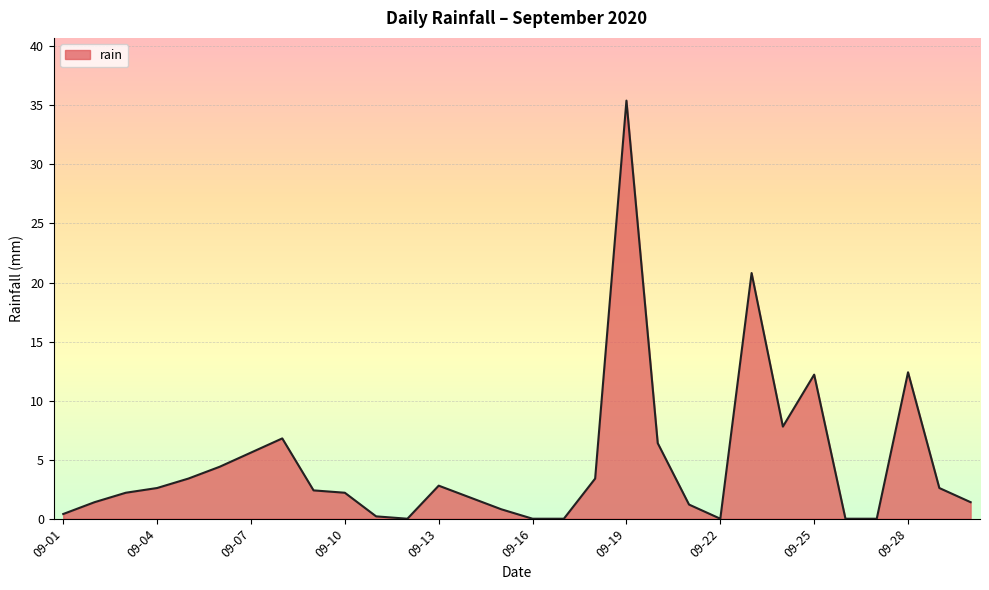

True or false: there are more than 1 points higher than both neighbors.

True